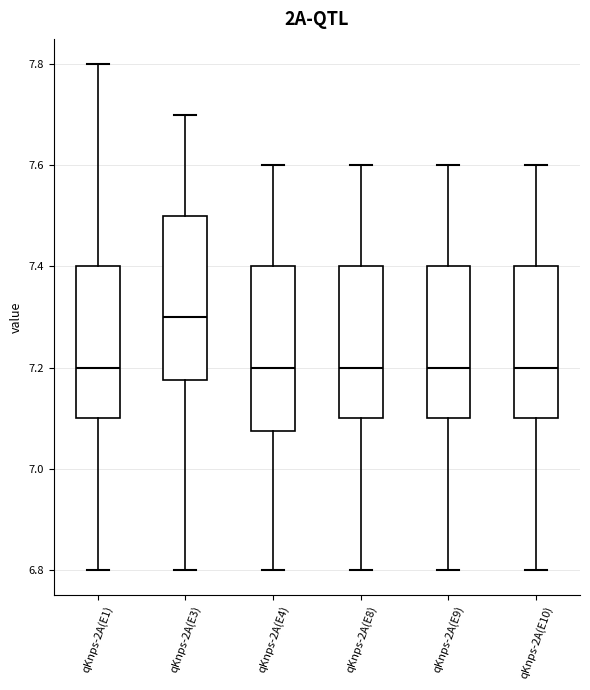

Where is the upper edge of the box for qKnps-2A(E1) on the y-axis? The values are not printed on the chart, so give them approximately, as read against the axis.

7.40